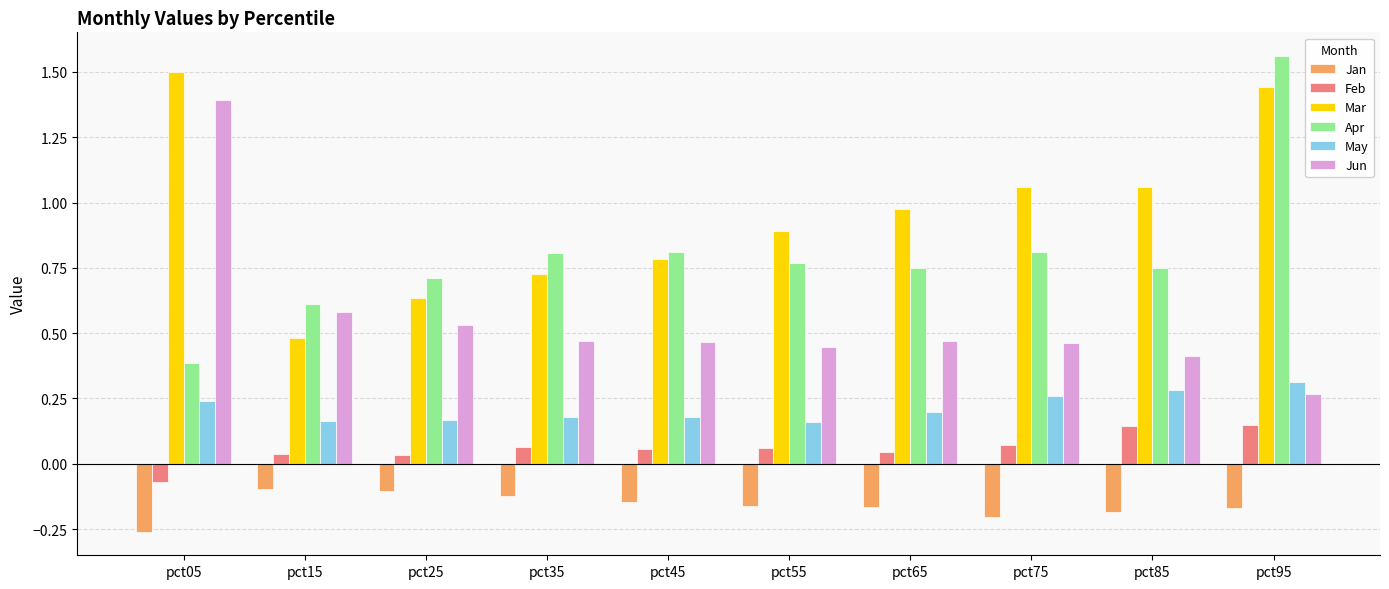

What is the sum of the Apr values at pct55 and pct05?

1.2